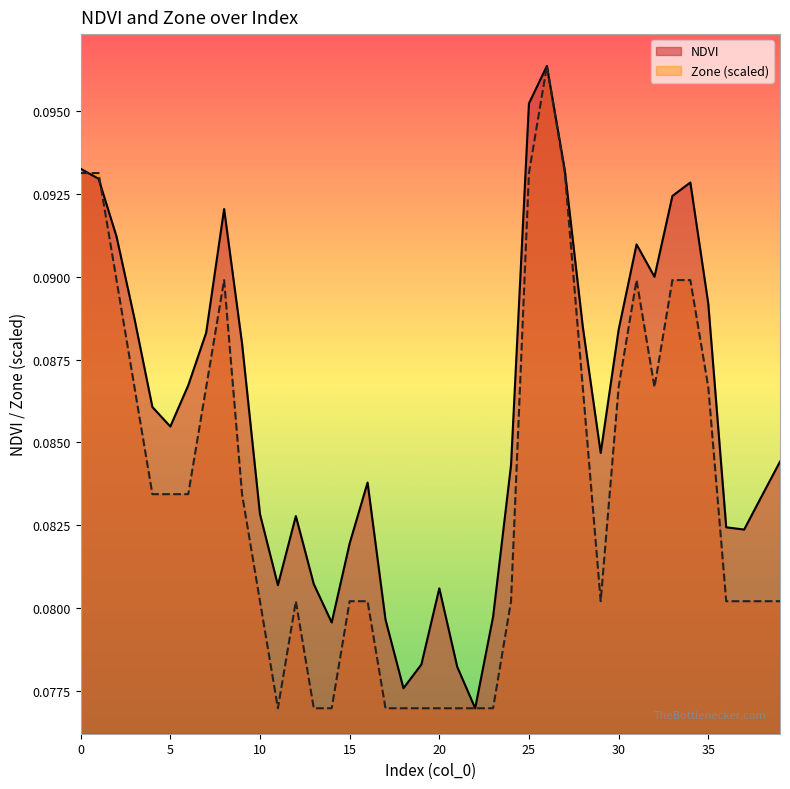

What is the value of the Zone point at the 23rd from the left?

0.1